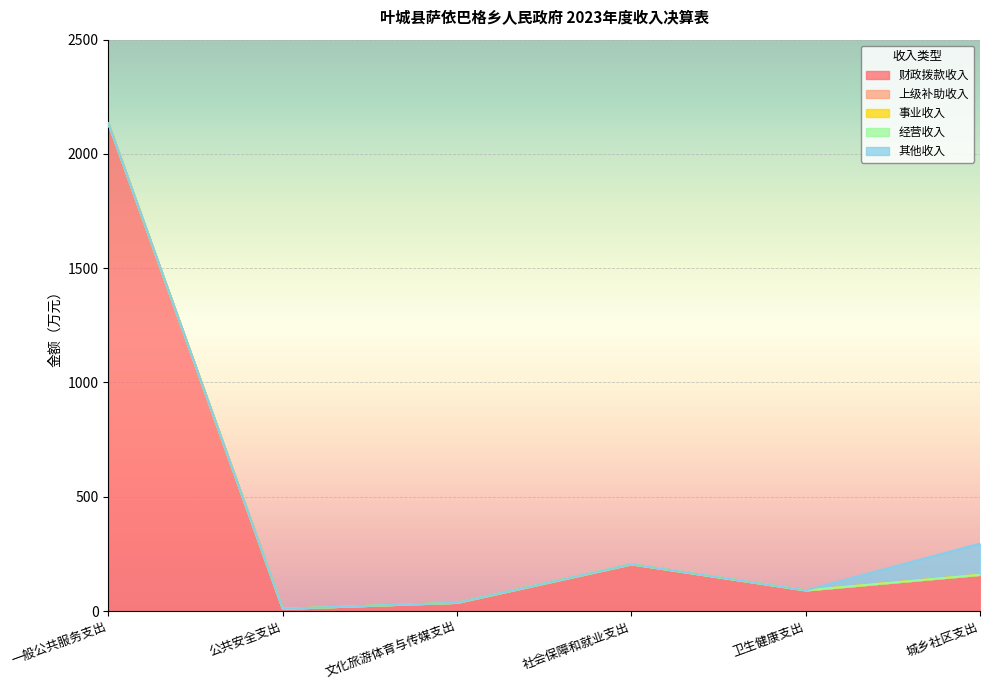

Reading right to left, list all the values displayed in this chart.

财政拨款收入: 158.7	90.6	204.7	36.4	10.0	2133.6
上级补助收入: 0.0	0.0	0.0	0.0	0.0	0.0
事业收入: 0.0	0.0	0.0	0.0	0.0	0.0
经营收入: 0.0	0.0	0.0	0.0	0.0	0.0
其他收入: 136.5	0.0	0.0	0.0	0.0	0.0